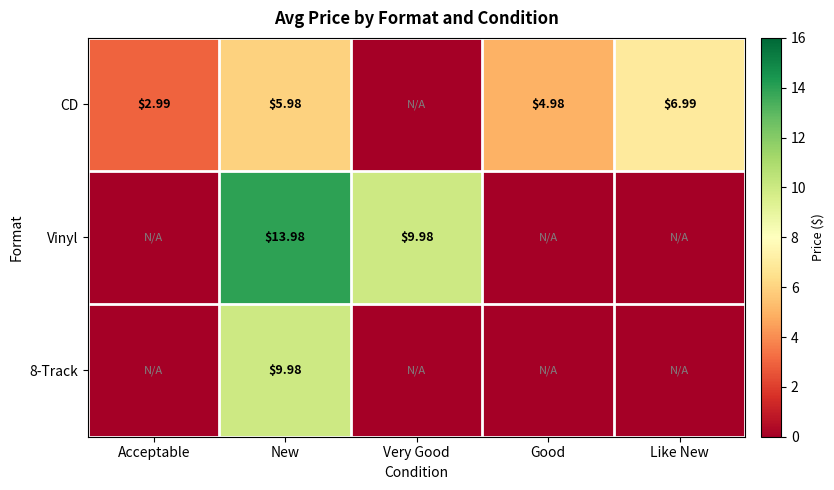

Is it true that CD equals 3.0 at Acceptable?

True